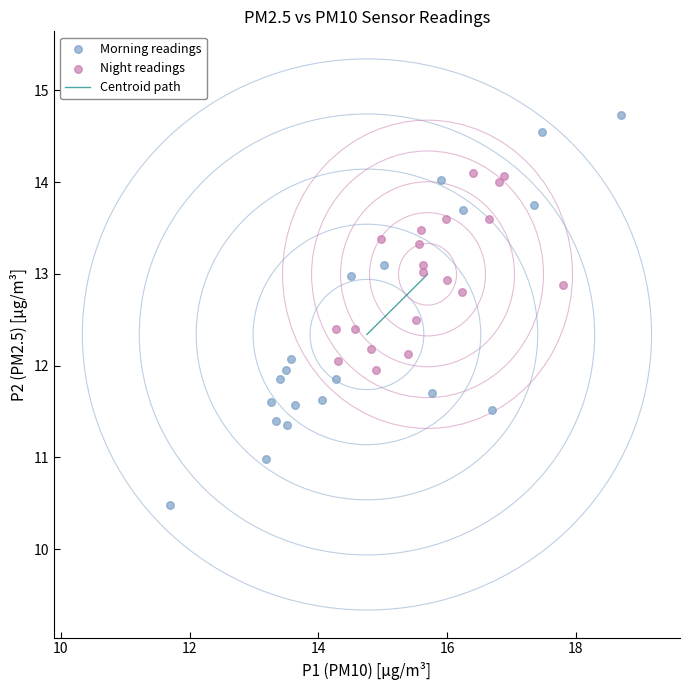

Which series has the largest Y range (max minus min)?

Morning readings